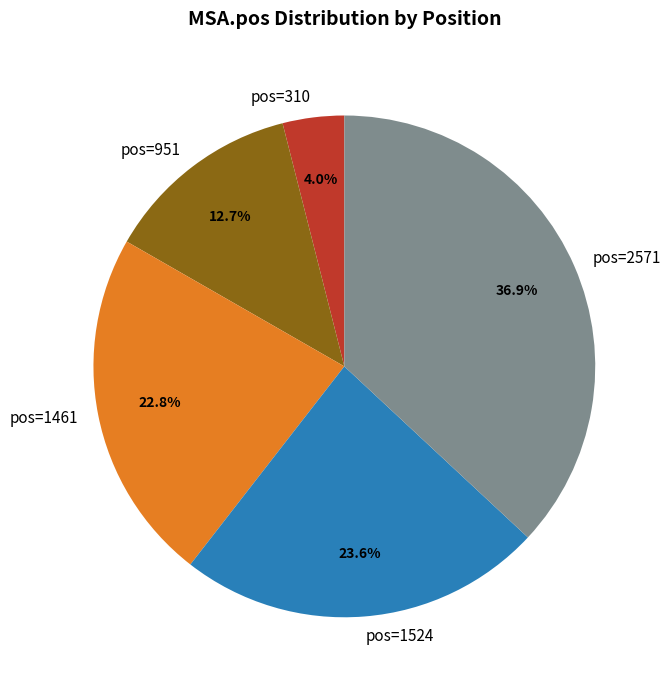

Is there any slice that represents more than half of the pie?

No